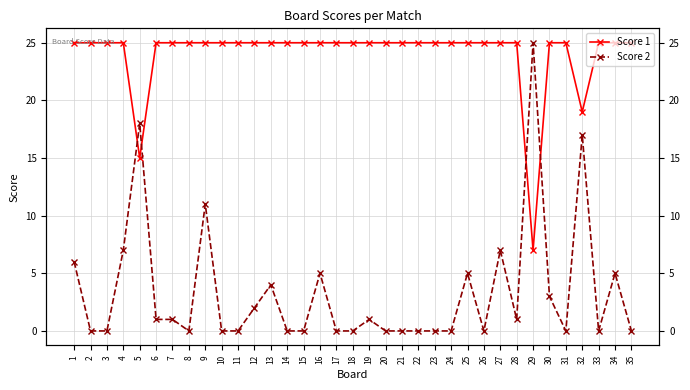

At how many categories does at least one series exceed 2?

35